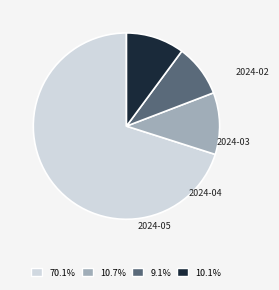

True or false: 2024-03 accounts for 11% of the total.

True